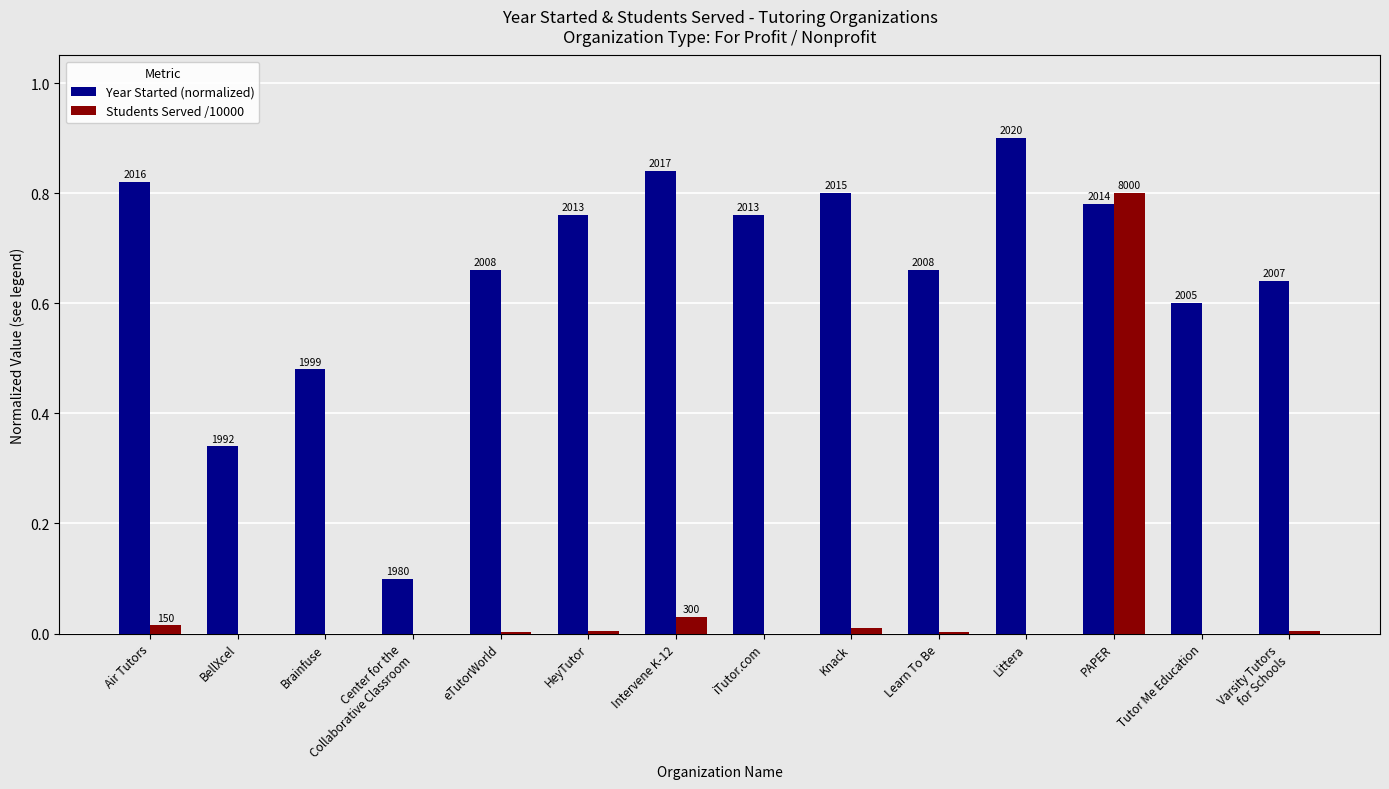

At how many categories does at least one series exceed 0?

14